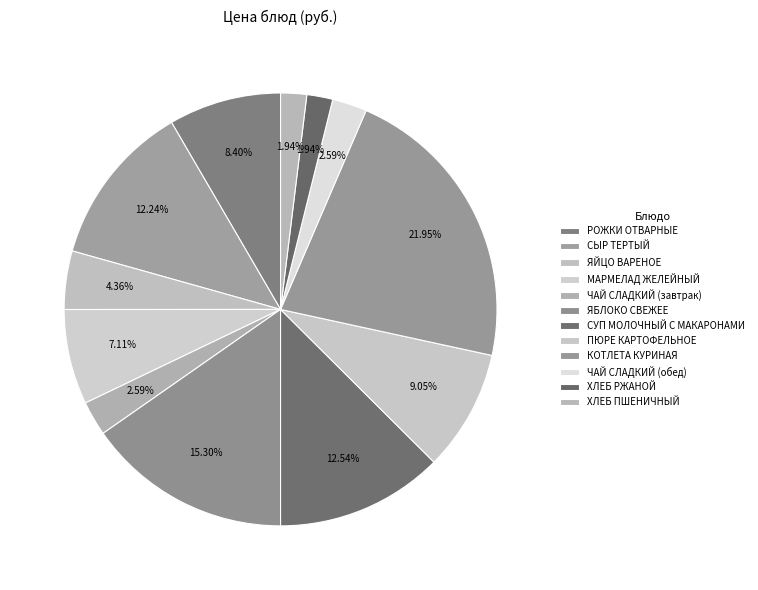

How many slices are in this pie chart?

12